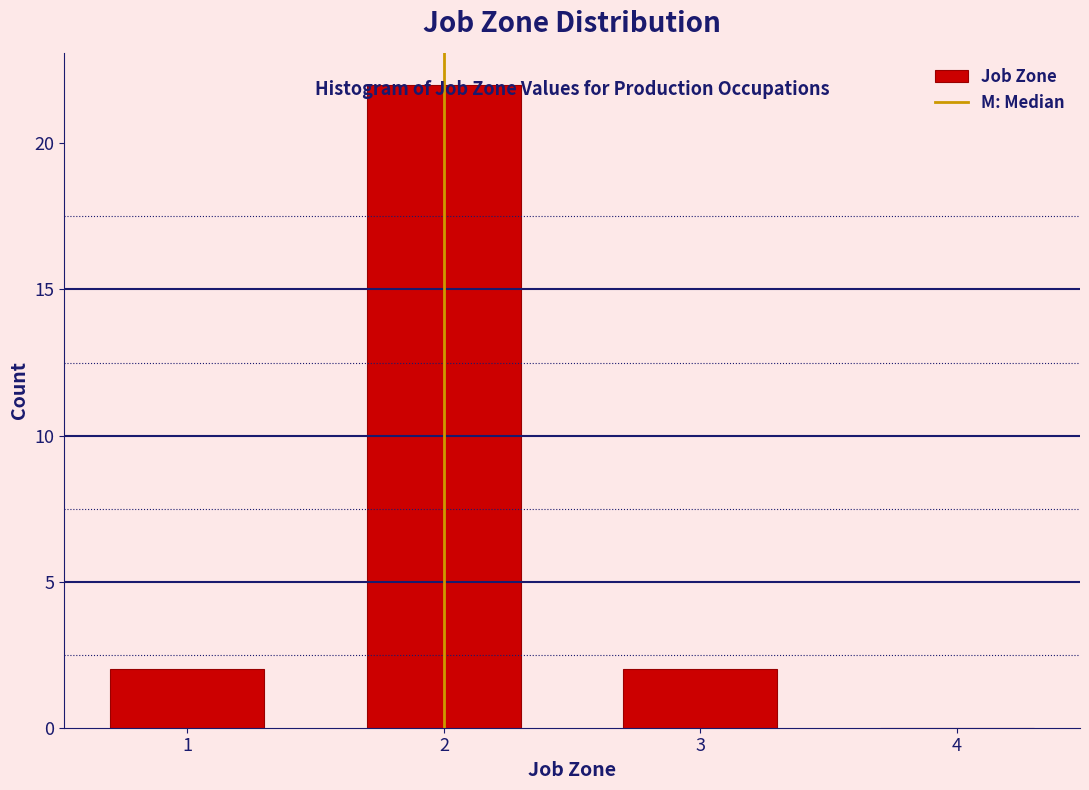

Reading left to right, transcribe this chart: for each bar, give the range it covers on the x-axis and its height. The values are not printed on the chart, so give them approximately, as read against the axis.

0.5 to 1.5: 2
1.5 to 2.5: 22
2.5 to 3.5: 2
3.5 to 4.5: 0